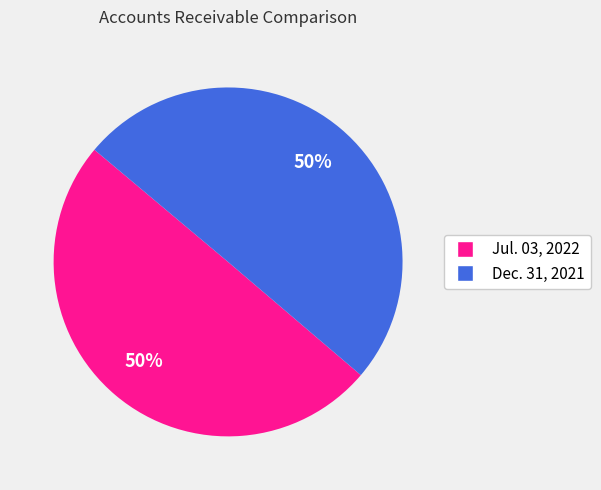

To the nearest percent, what is the combined percentage of Dec. 31, 2021 and Jul. 03, 2022?

100%